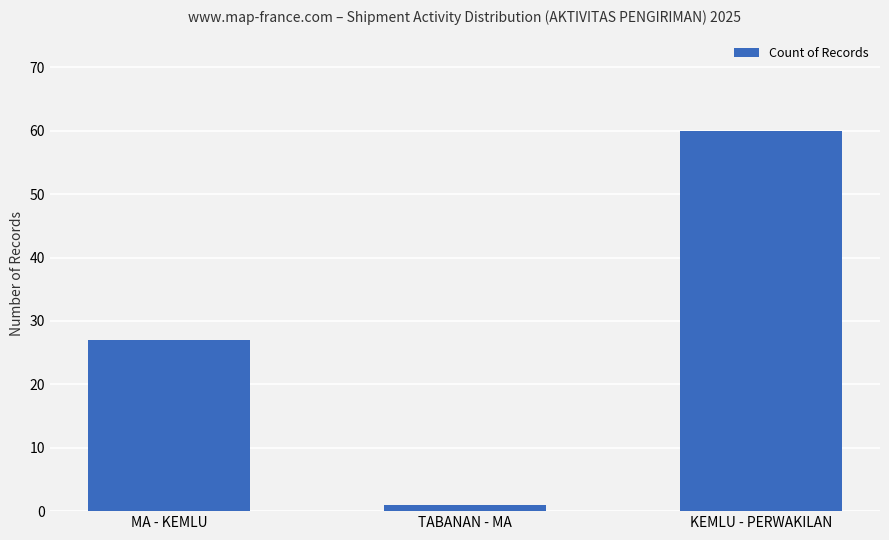

Between TABANAN - MA and KEMLU - PERWAKILAN, which is larger?

KEMLU - PERWAKILAN